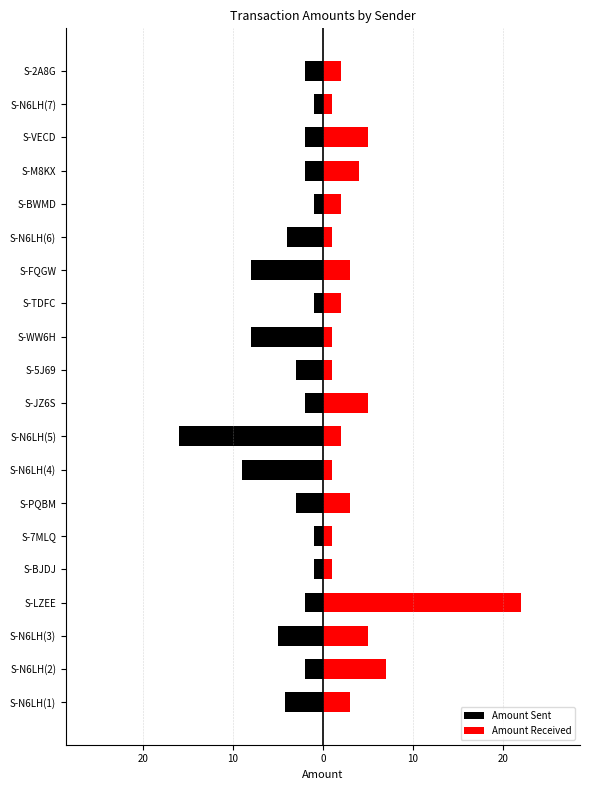

Rank the series by their maximum value, from lowest to highest.

Amount Sent, Amount Received